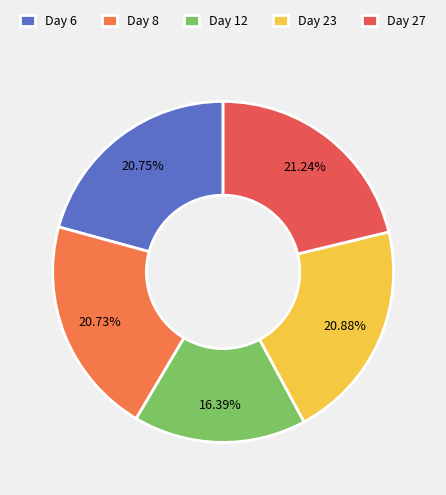

To the nearest percent, what percentage of the pie is Day 8?

21%